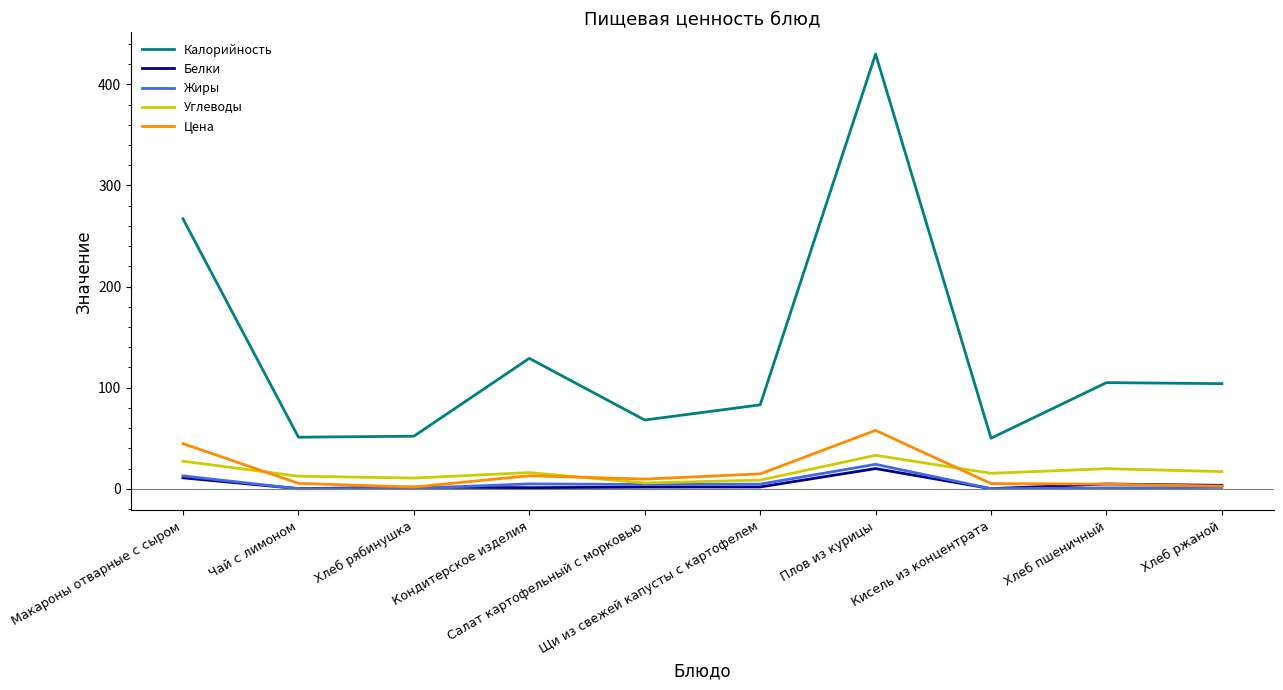

True or false: Цена and Калорийность cross at least once.

False